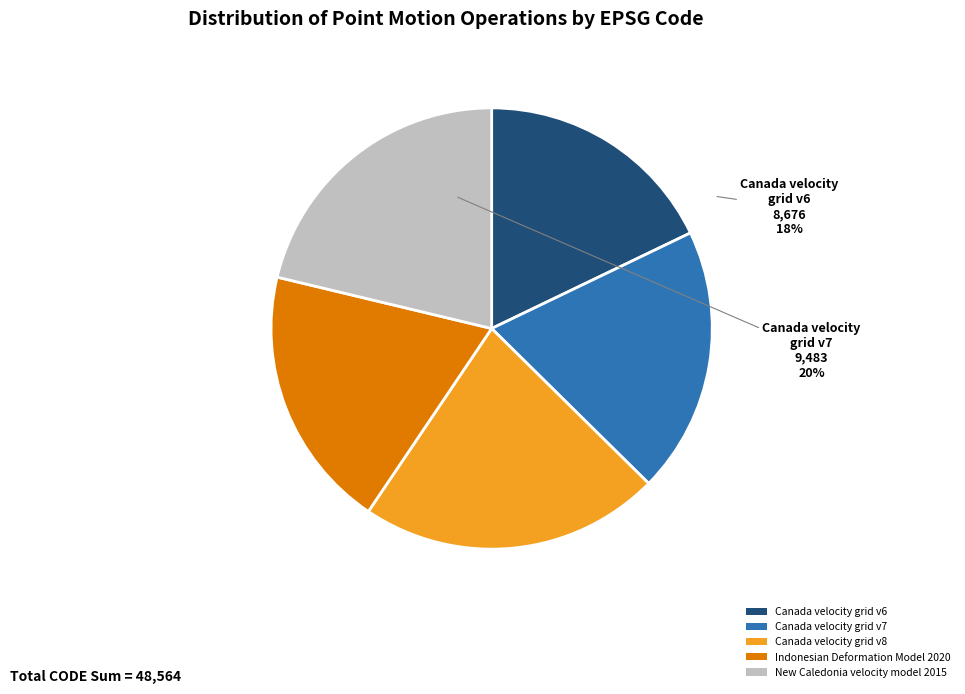

Count the number of slices in the pie.

5